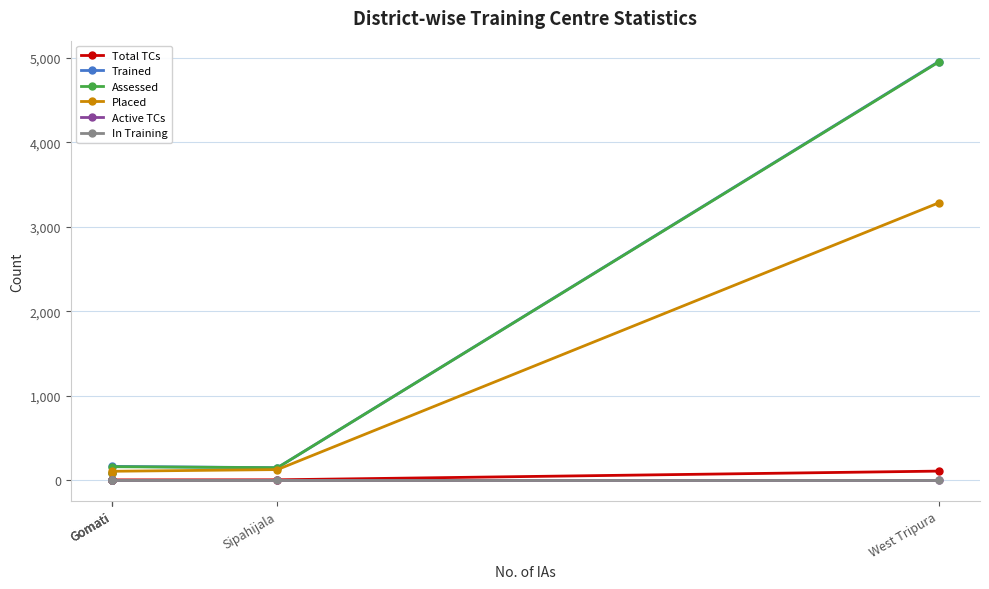

At how many categories does at least one series exceed 3399?

1